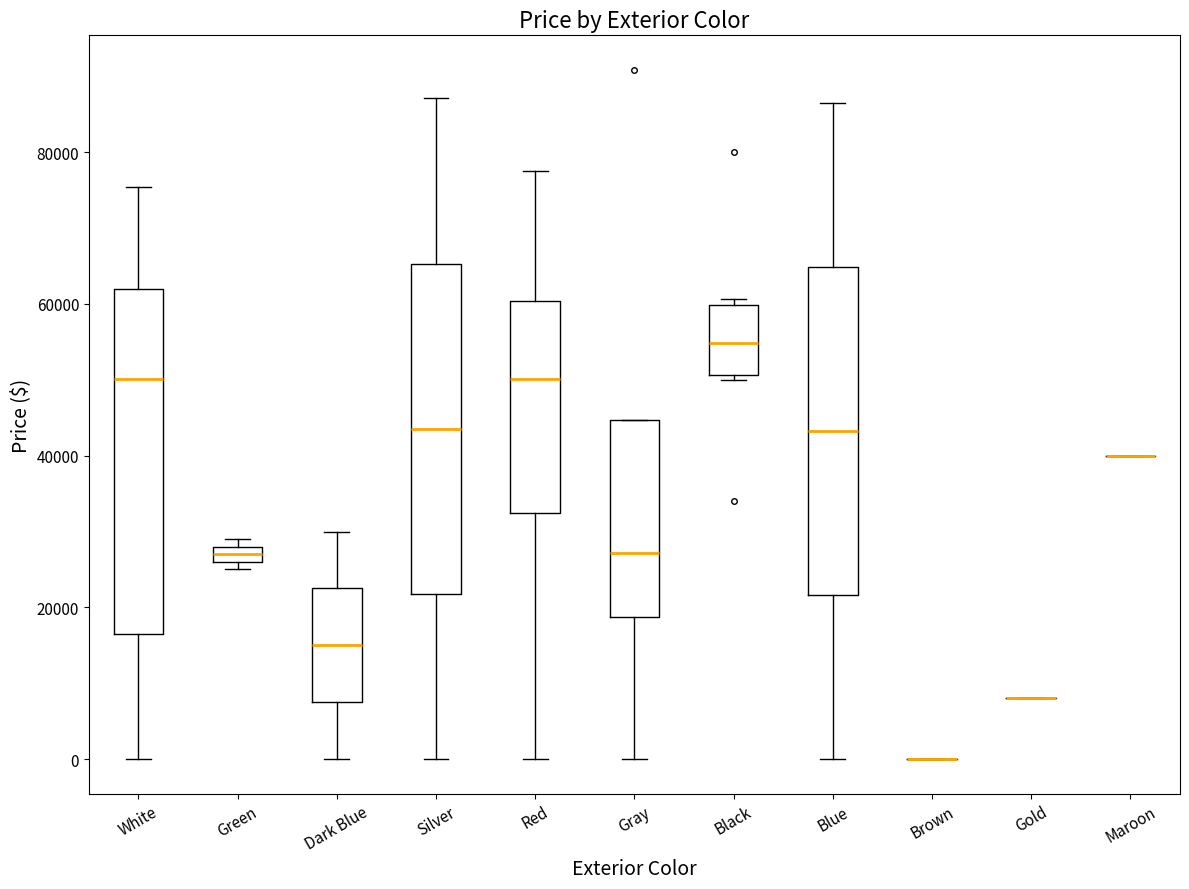

Where is the lower edge of the box for Red on the y-axis? The values are not printed on the chart, so give them approximately, as read against the axis.

32000